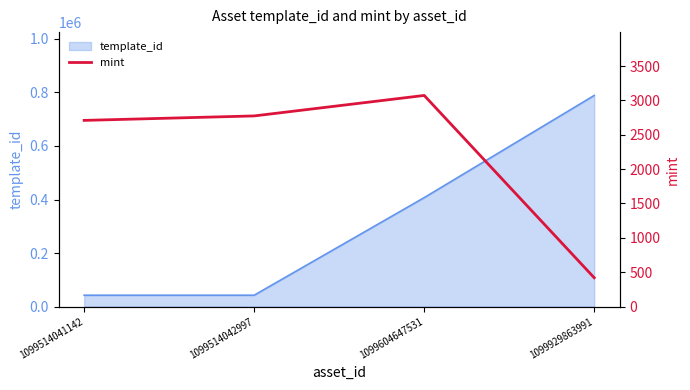

The value of template_id at 1099929863991 is 523519. True or false?

False